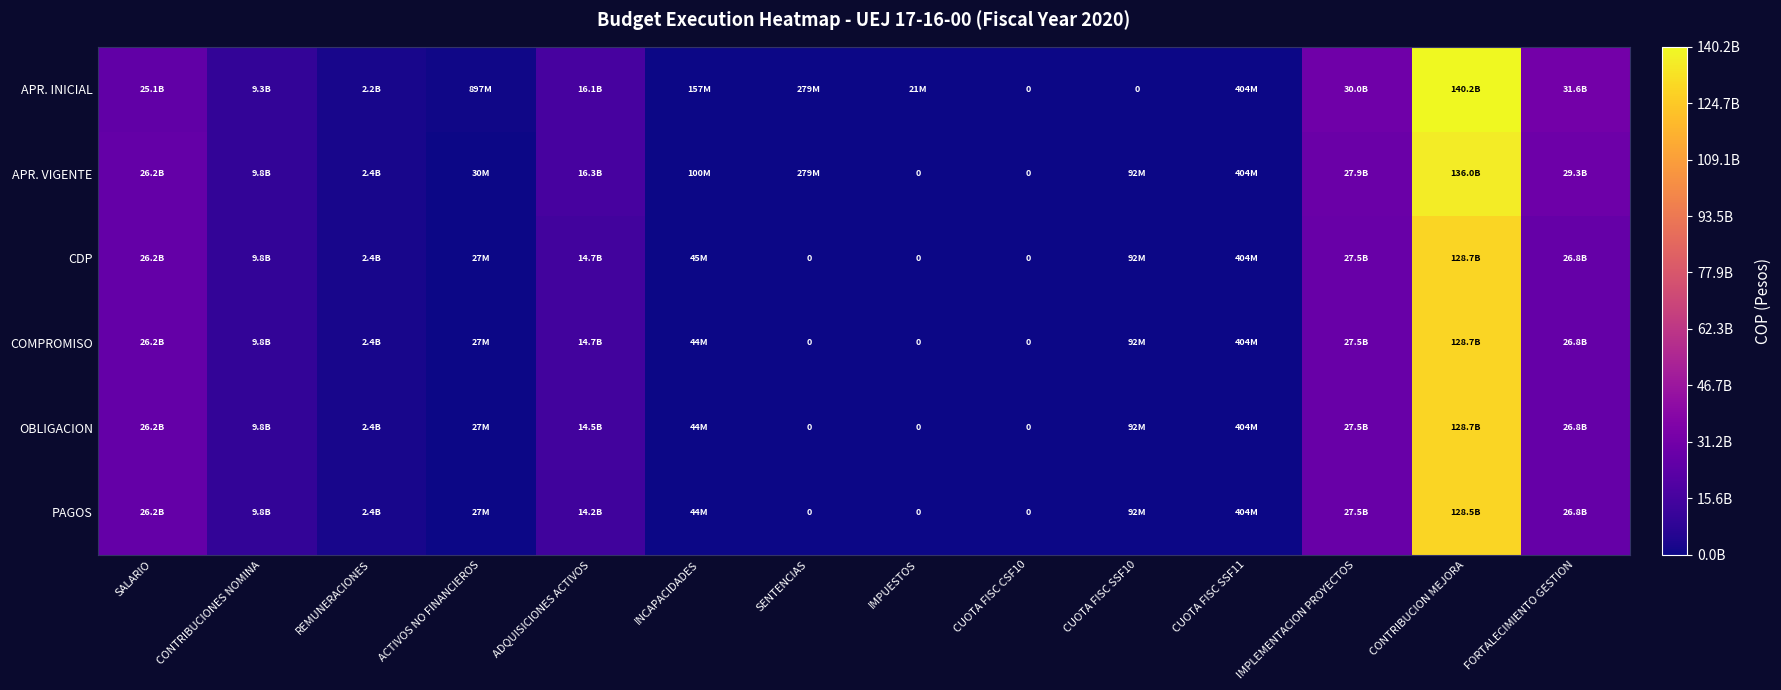

What is the maximum value shown in the chart?

140237064026